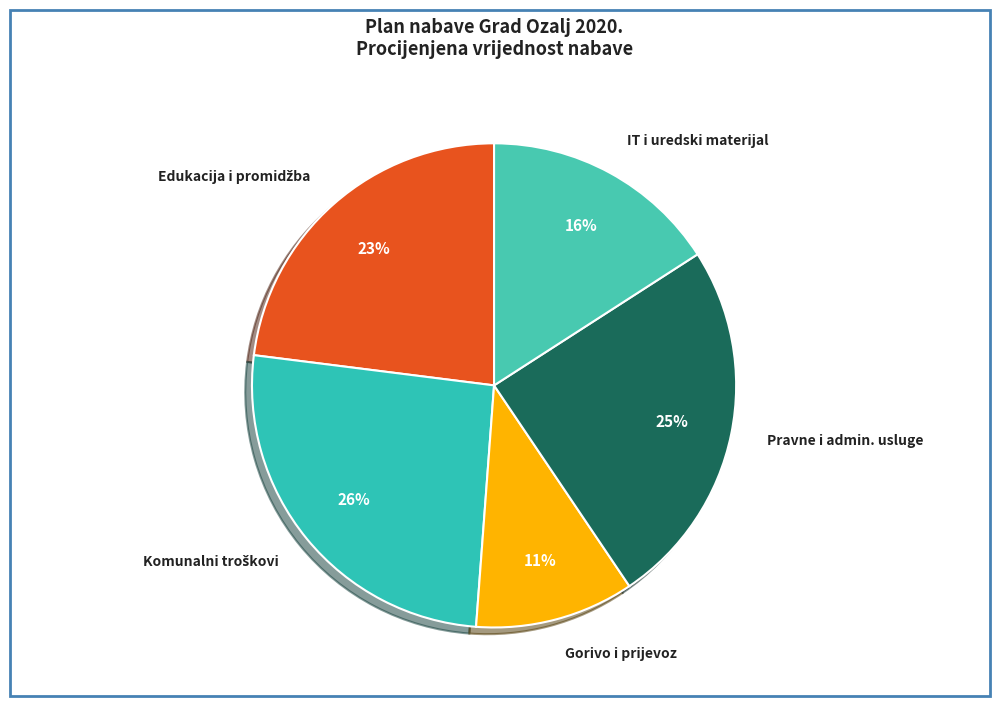

Is it true that Gorivo i prijevoz is 1% of the pie?

False